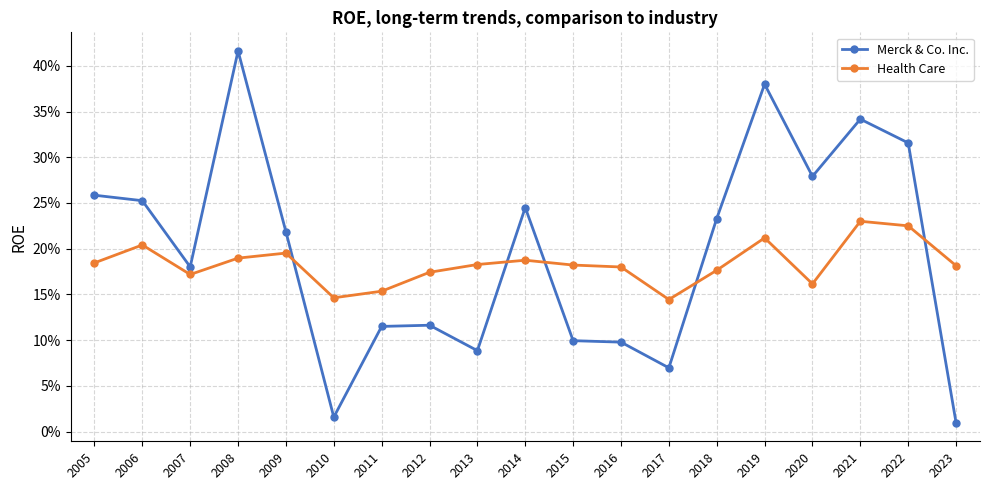

Which series has the largest range (max minus min)?

Merck & Co. Inc.